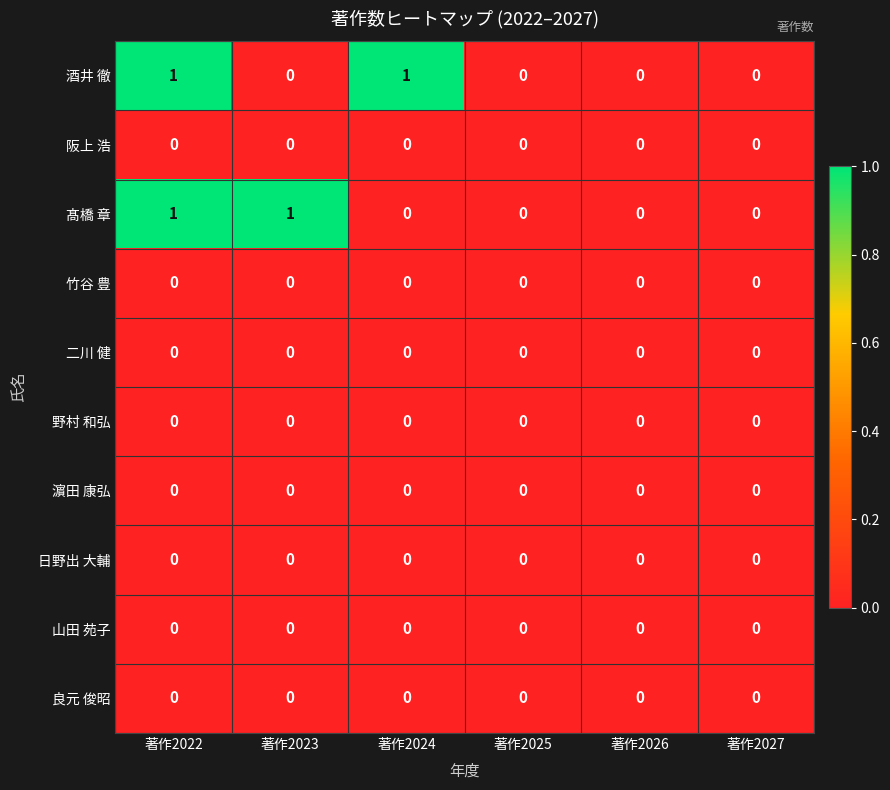

Count the number of data series in this chart.

10